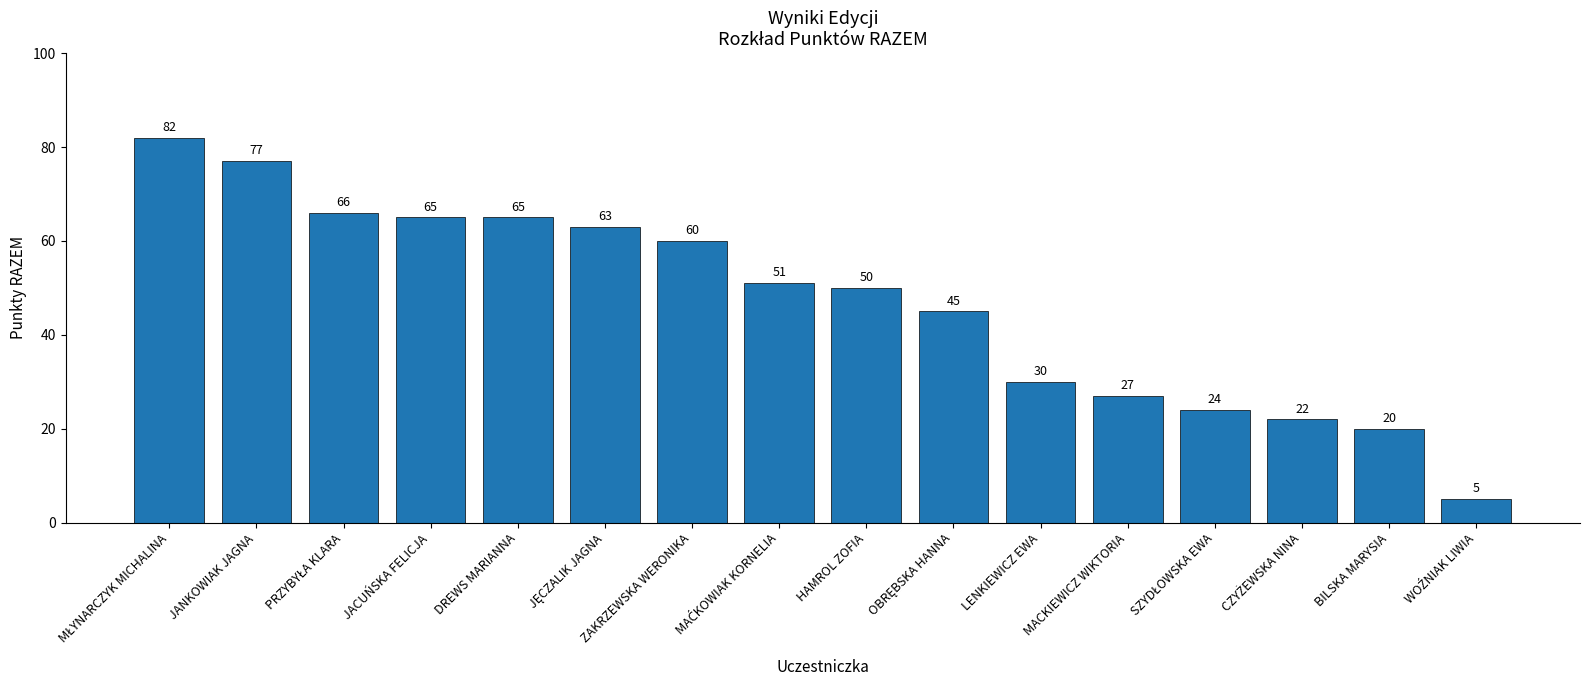

What is the average value?

47